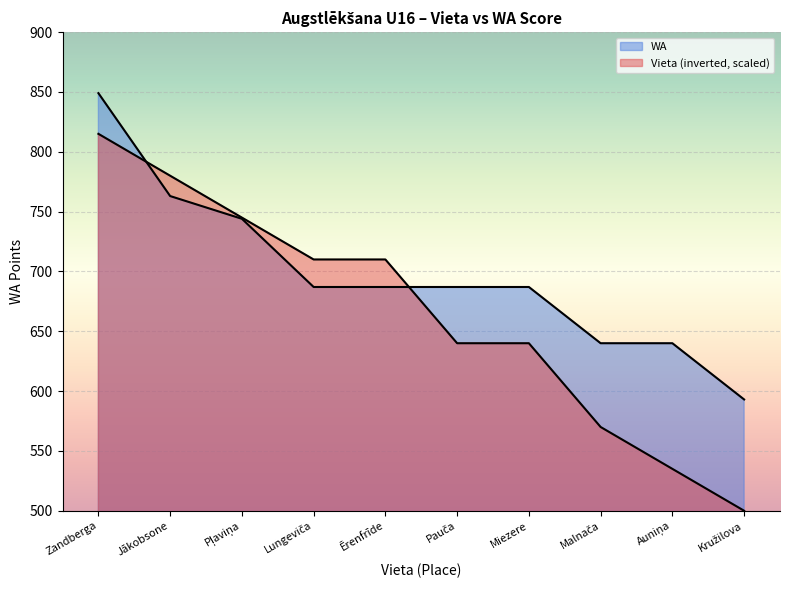

True or false: Vieta has more than 2 points higher than both neighbors.

False